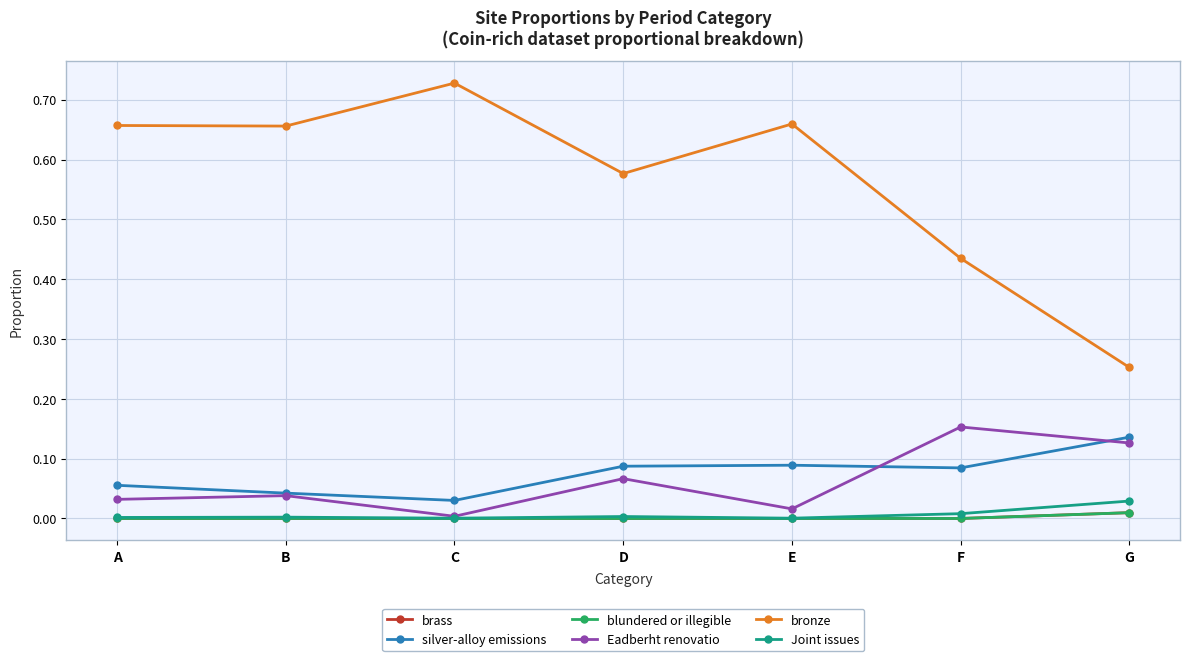

What is the approximate value of silver-alloy emissions at E?

0.1